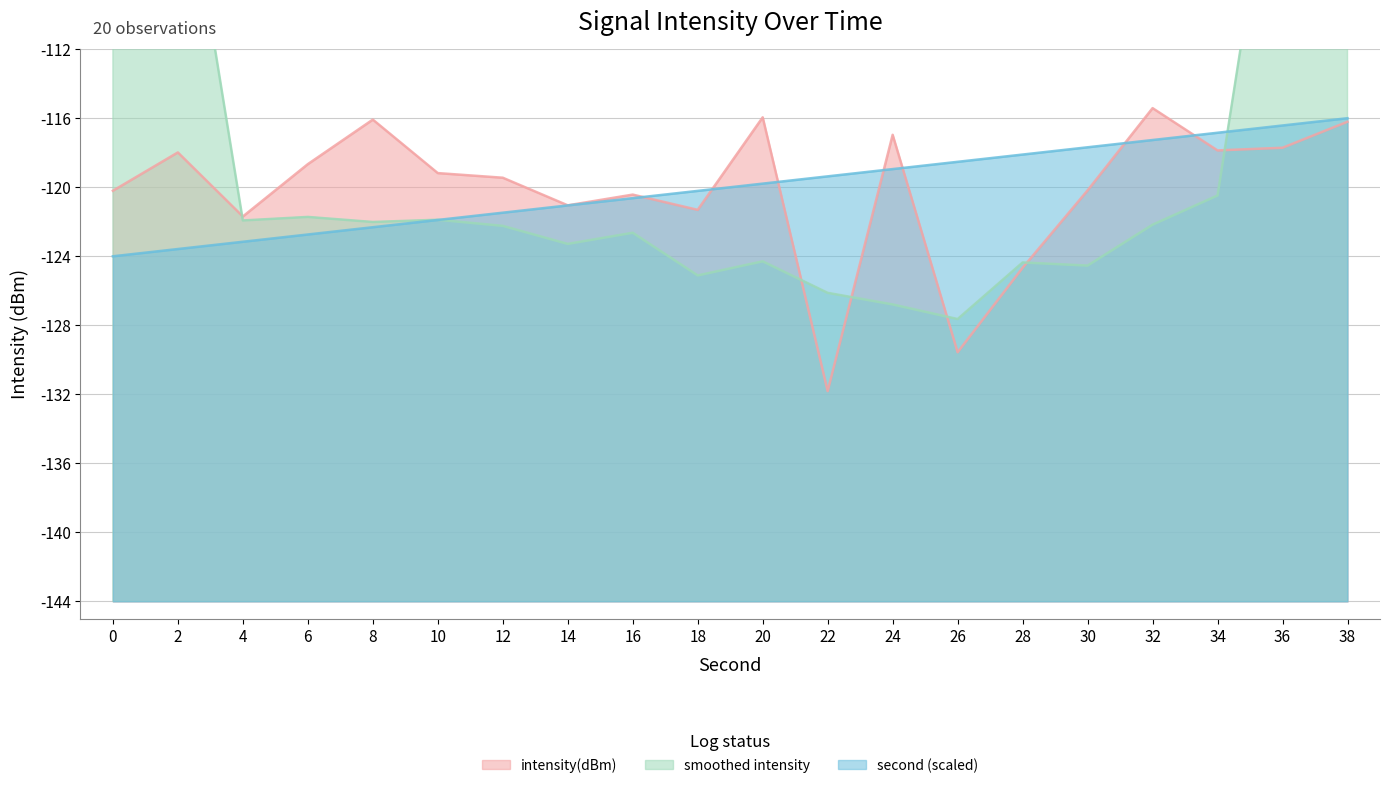

True or false: intensity(dBm) and second_scaled intersect in this chart.

True